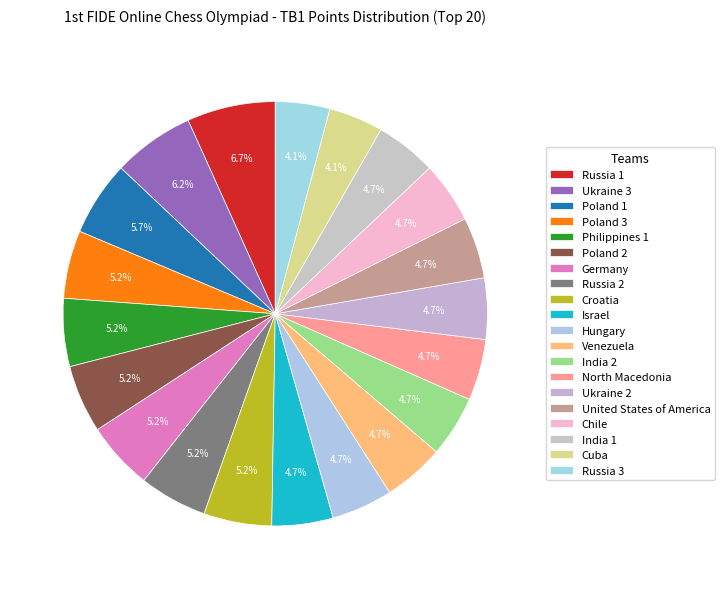

How many segments does this pie chart have?

20